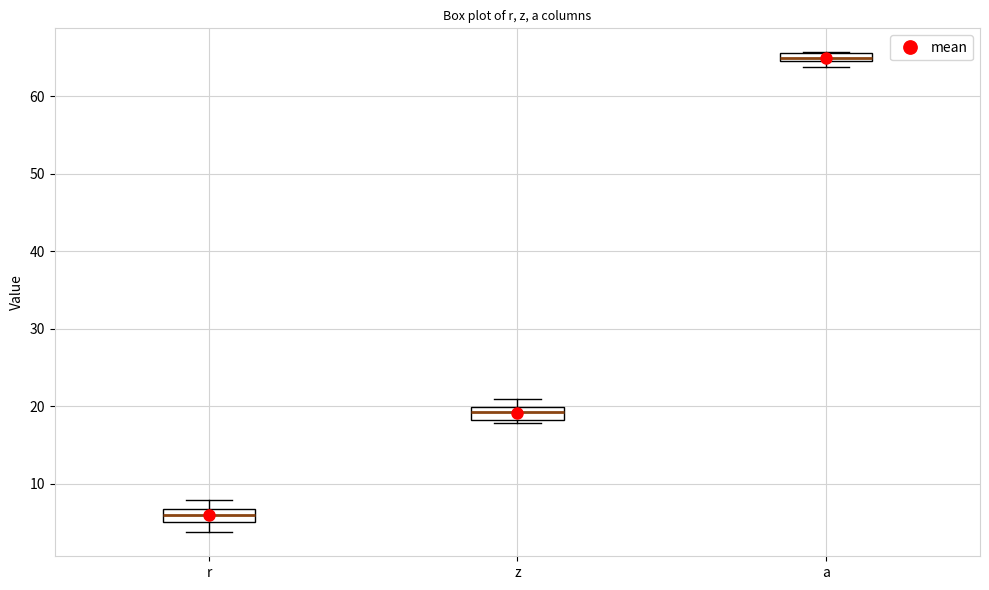

Which box has the highest median line?

a